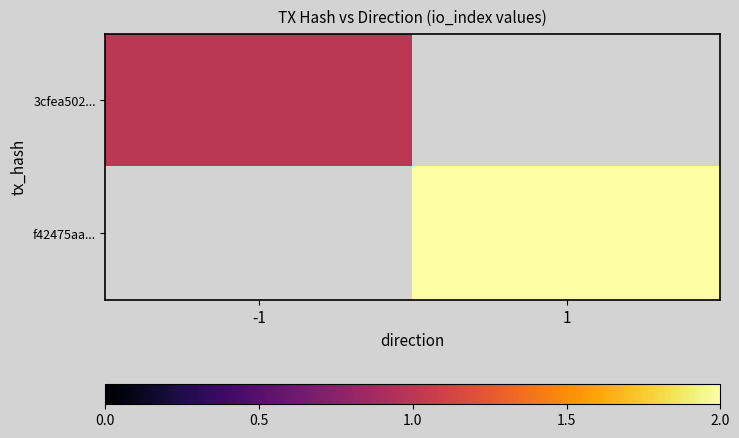

At how many categories does at least one series exceed 1?

1